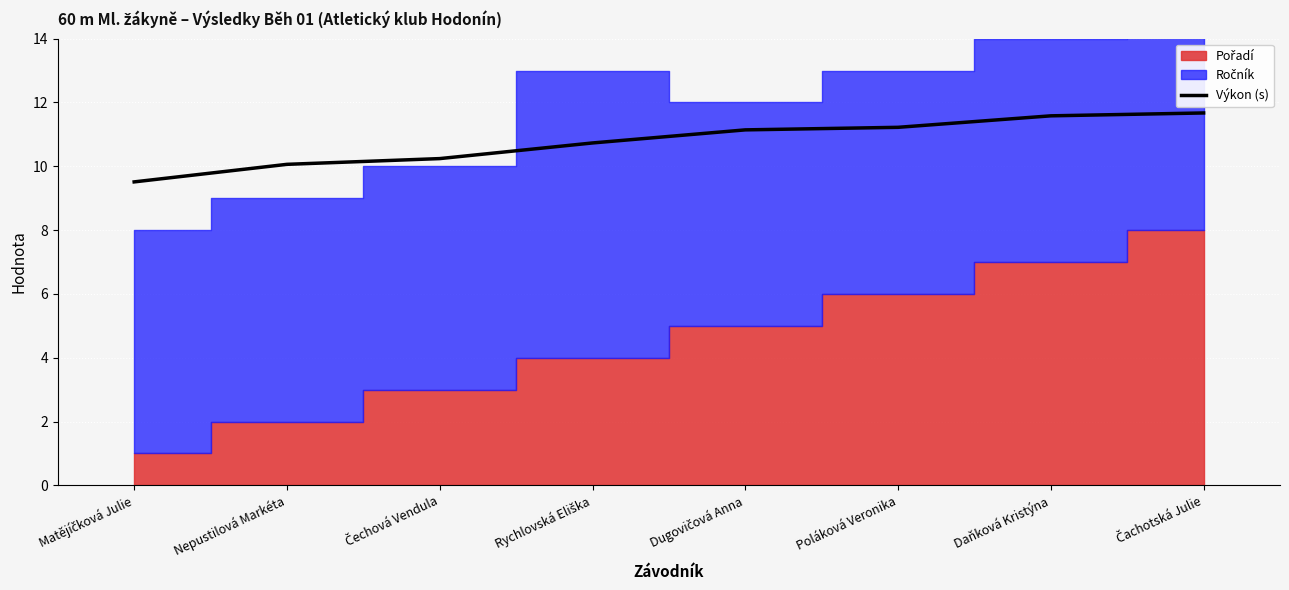

Is it true that the value at Rychlovská Eliška is 10.7?

True